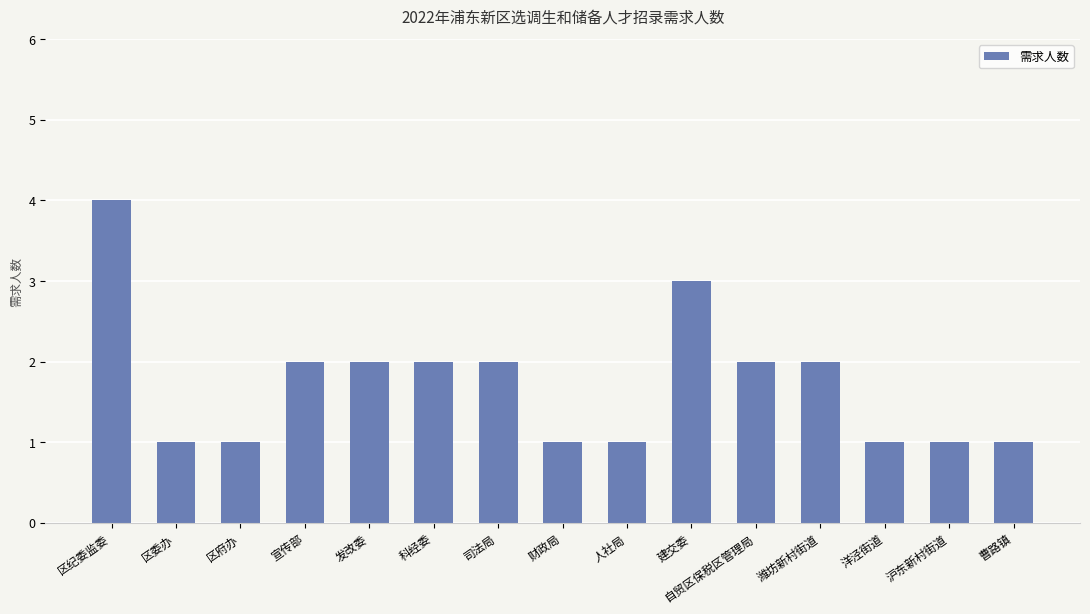

Where does the data first go above 2?

区纪委监委